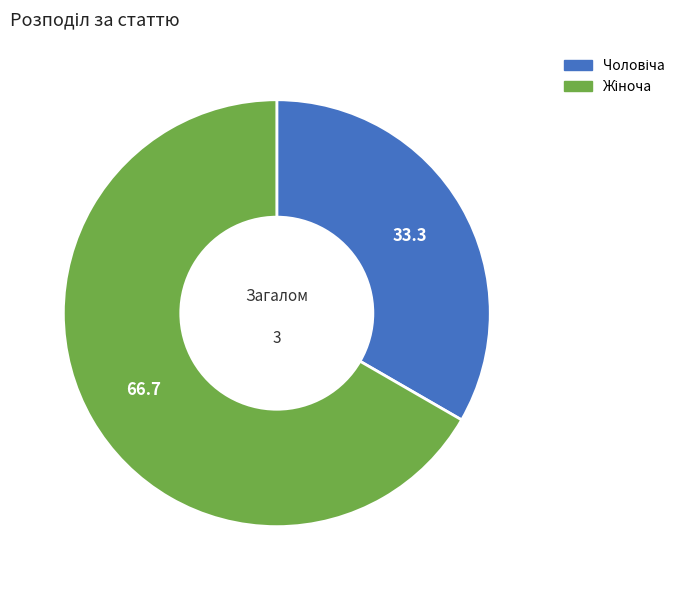

Is there any slice that represents more than half of the pie?

Yes